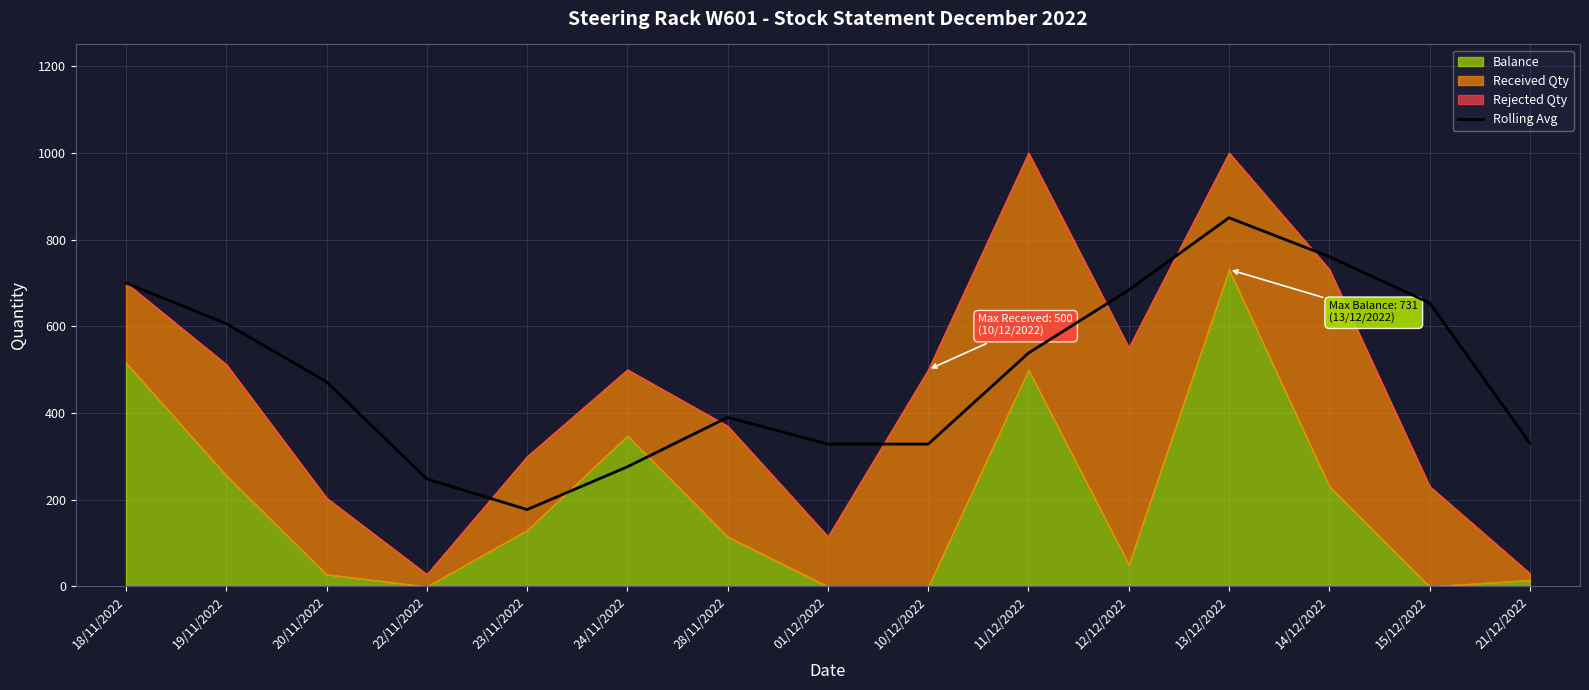

Reading left to right, extract all data points from this chart.

700.0	606.0	472.0	248.0	177.3	276.0	390.0	328.3	328.3	538.3	683.7	850.3	760.7	654.0	330.7